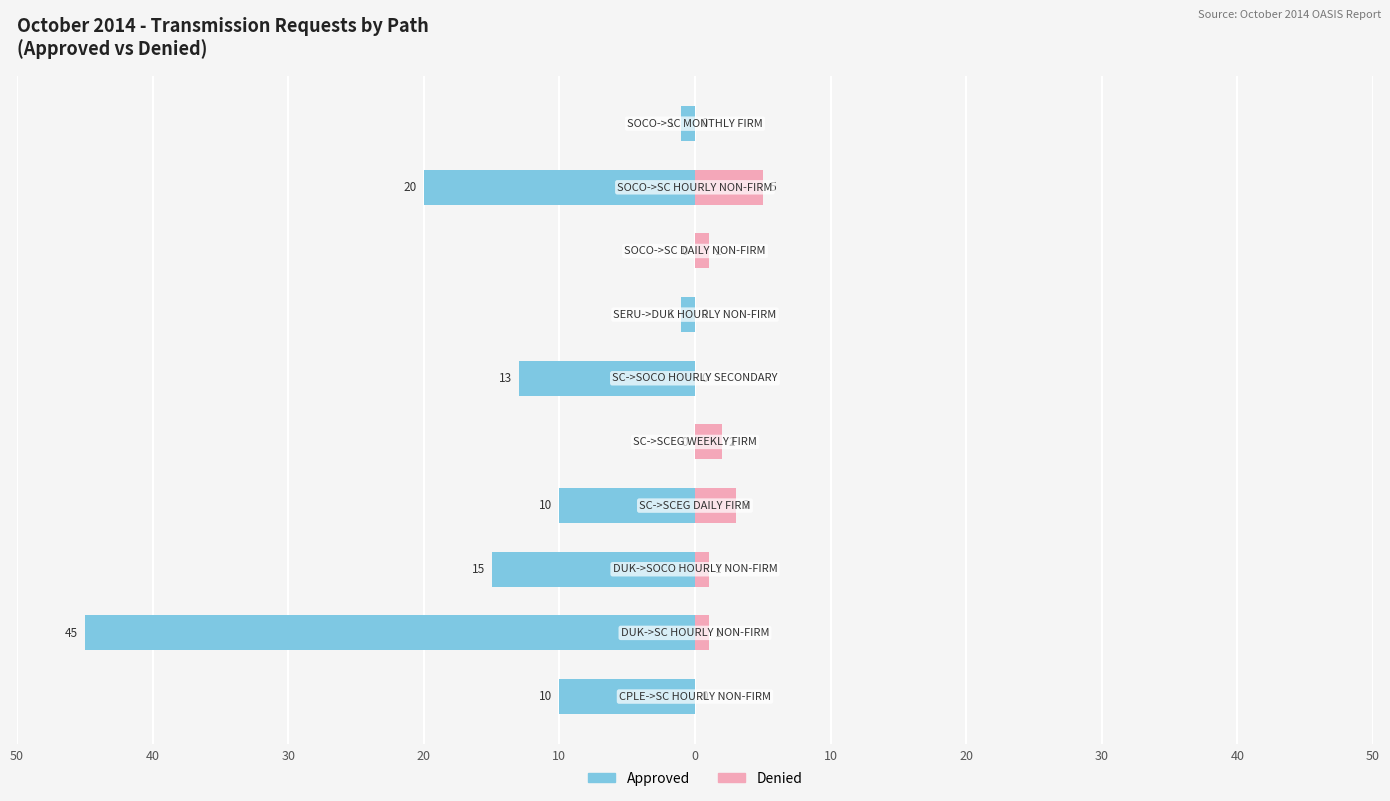

How many values in the Approved series are below -10?

4